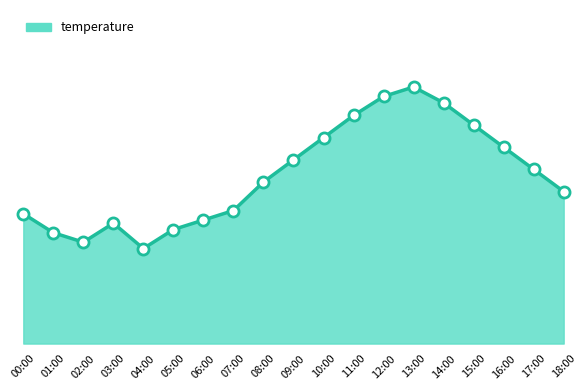

Read the value at 17:00.

5.5